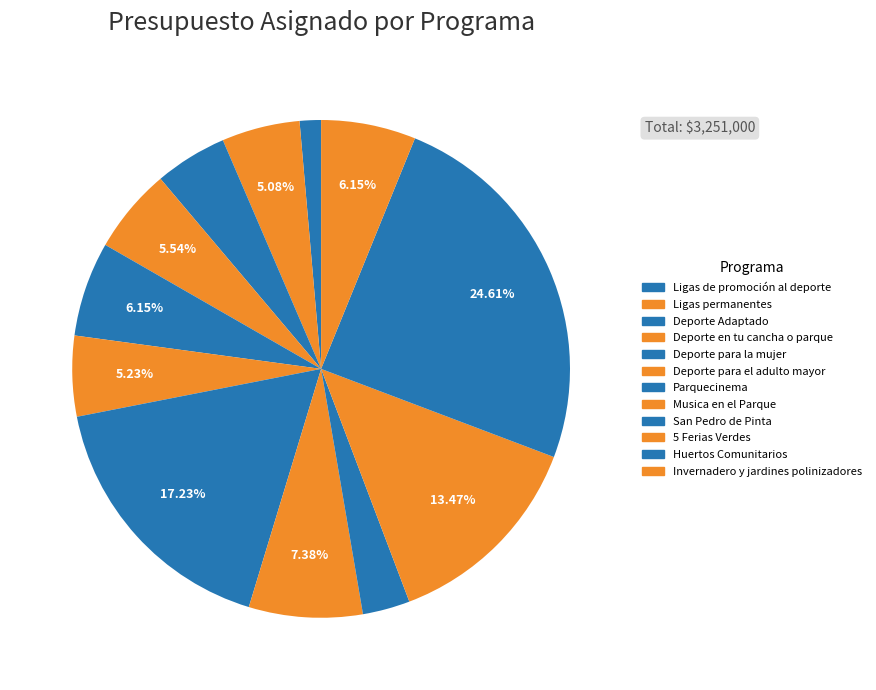

Count the number of slices in the pie.

12